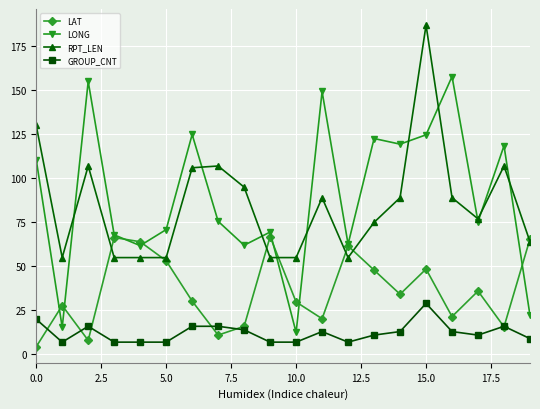

True or false: LONG has more than 2 interior local peaks.

True